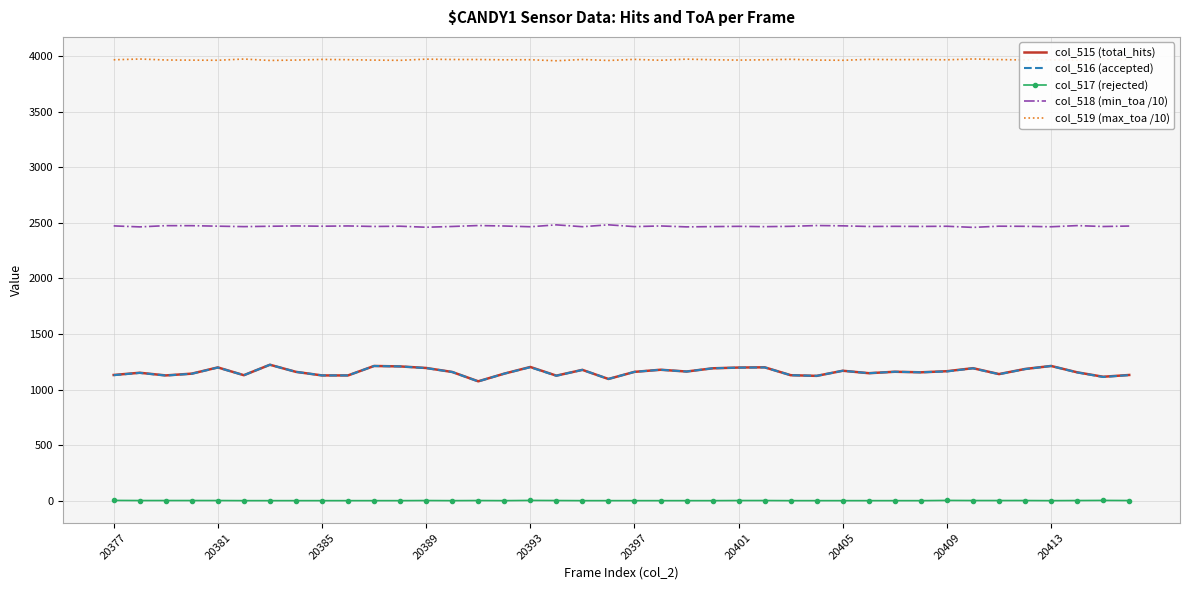

True or false: col_519 (max_toa /10) and col_516 (accepted) cross at least once.

False